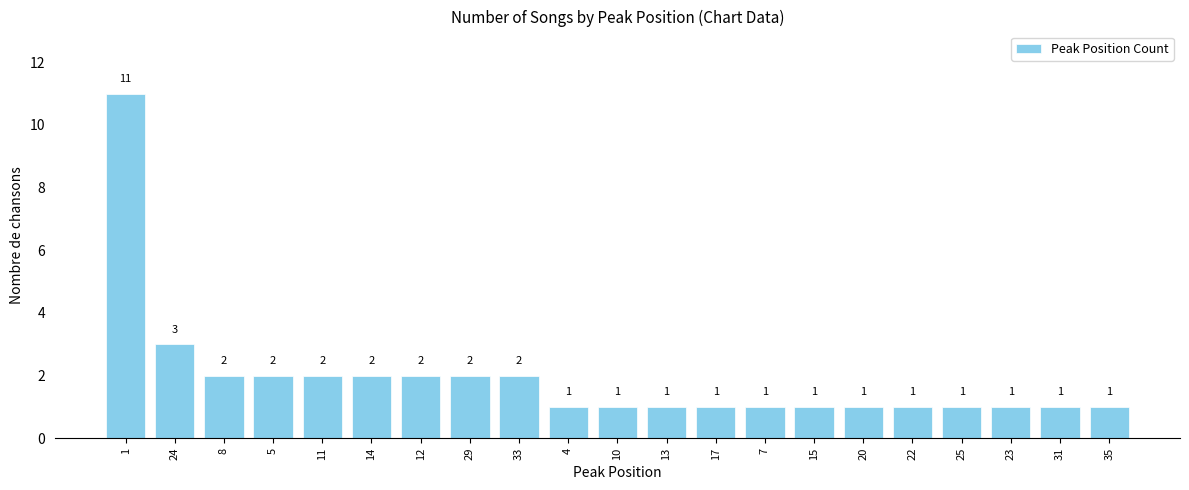

Reading right to left, list all the values displayed in this chart.

35=1	31=1	23=1	25=1	22=1	20=1	15=1	7=1	17=1	13=1	10=1	4=1	33=2	29=2	12=2	14=2	11=2	5=2	8=2	24=3	1=11